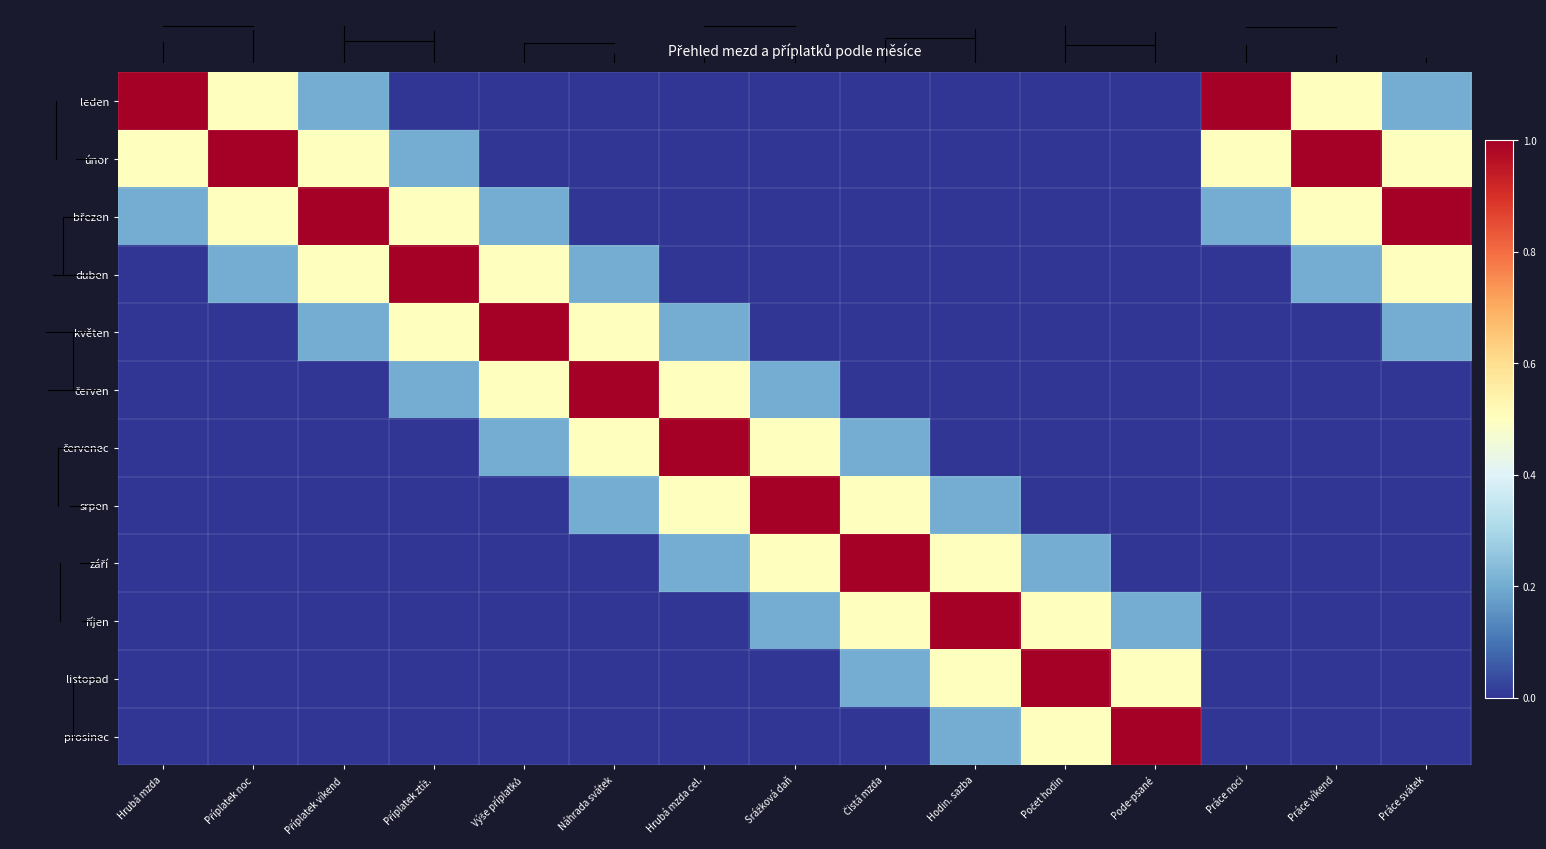

What is the total value across all series at Hodin. sazba?

2.4